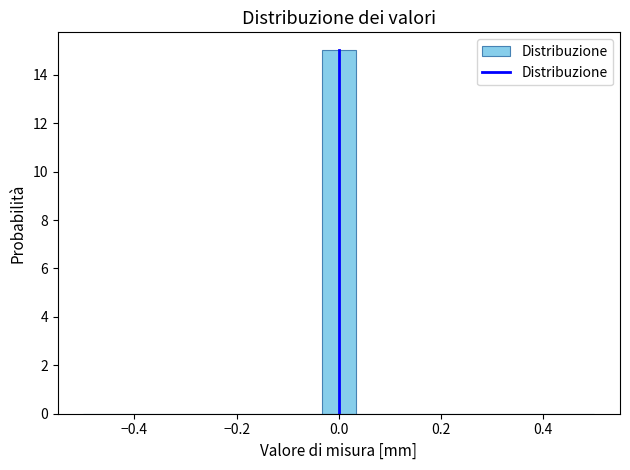

Read against the x-axis, roughly where is the centre of the tallest bar?

0.00